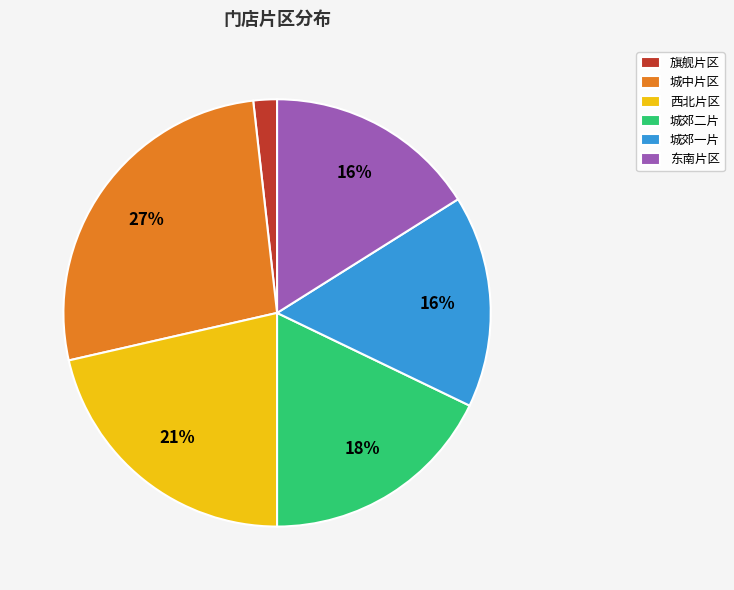

What percentage is the 城郊二片 slice, to the nearest percent?

18%